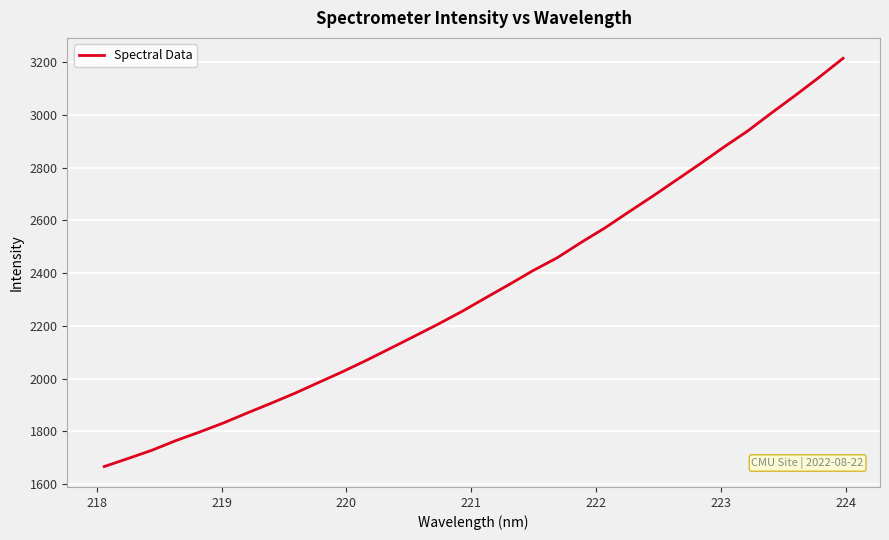

True or false: there are more than 0 points higher than both neighbors.

False